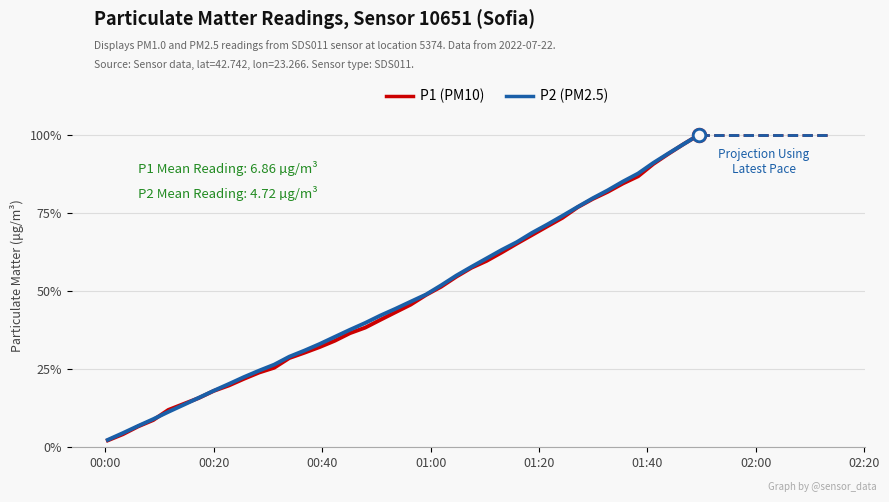

What are all the series names shown in the legend?

P1 (PM10), P2 (PM2.5)